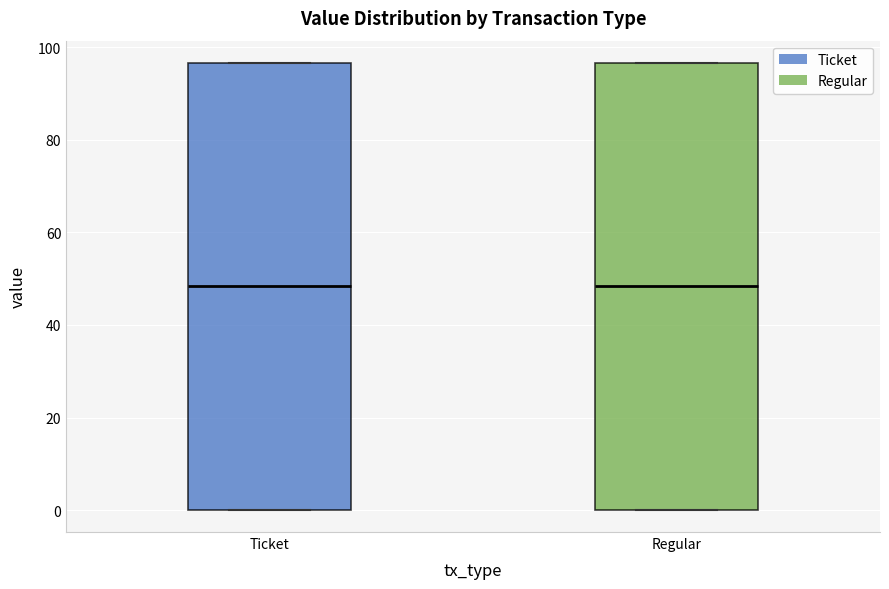

Reading left to right, transcribe this box plot: for each box, give where its median line is, the range the box spans, and where its two whiskers end, as read against the y-axis. The values are not printed on the chart, so give them approximately, as read against the axis.

Ticket: median 48, box 0 to 96, whiskers 0 to 96
Regular: median 48, box 0 to 96, whiskers 0 to 96